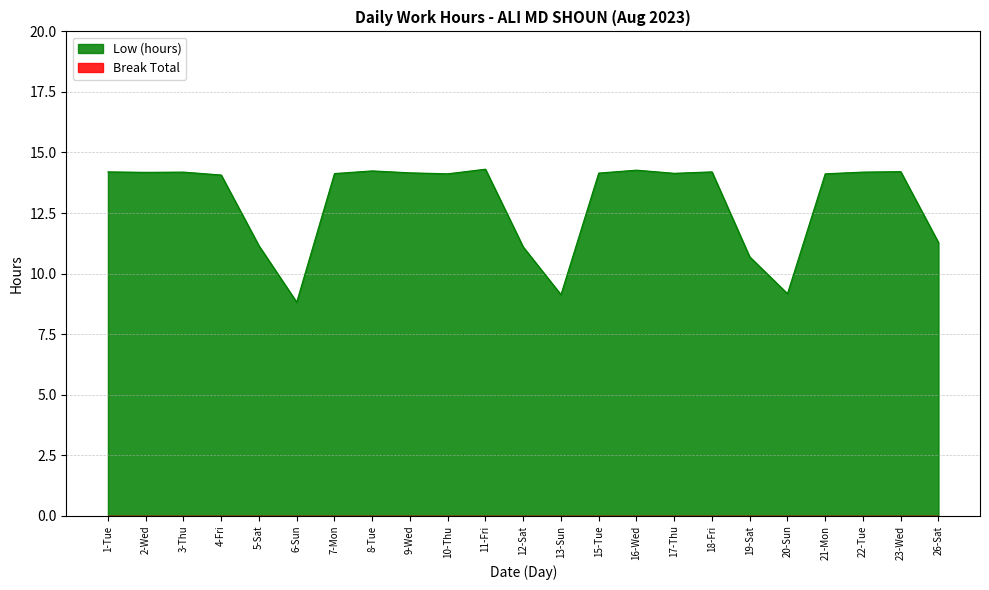

Count the number of data series in this chart.

2